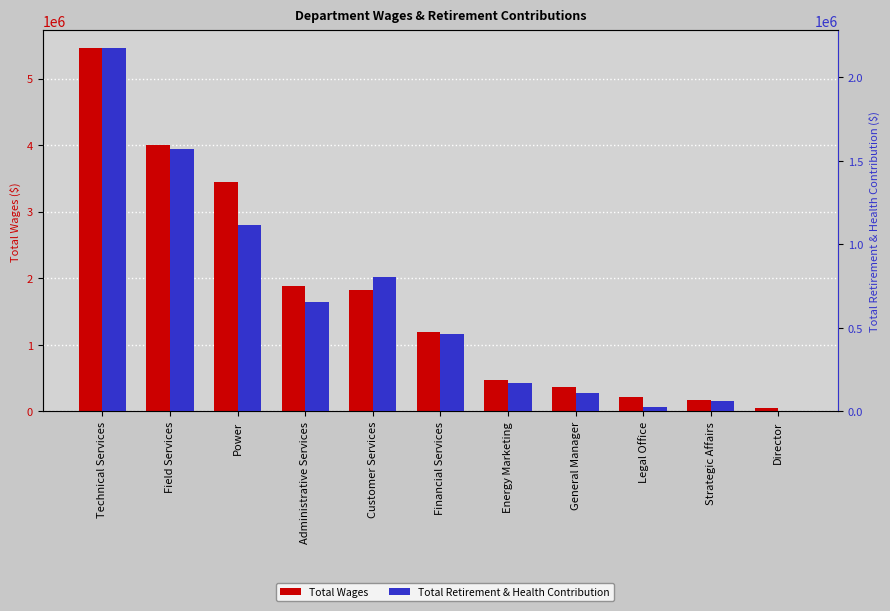

Which series has the largest total across all categories?

Total Wages